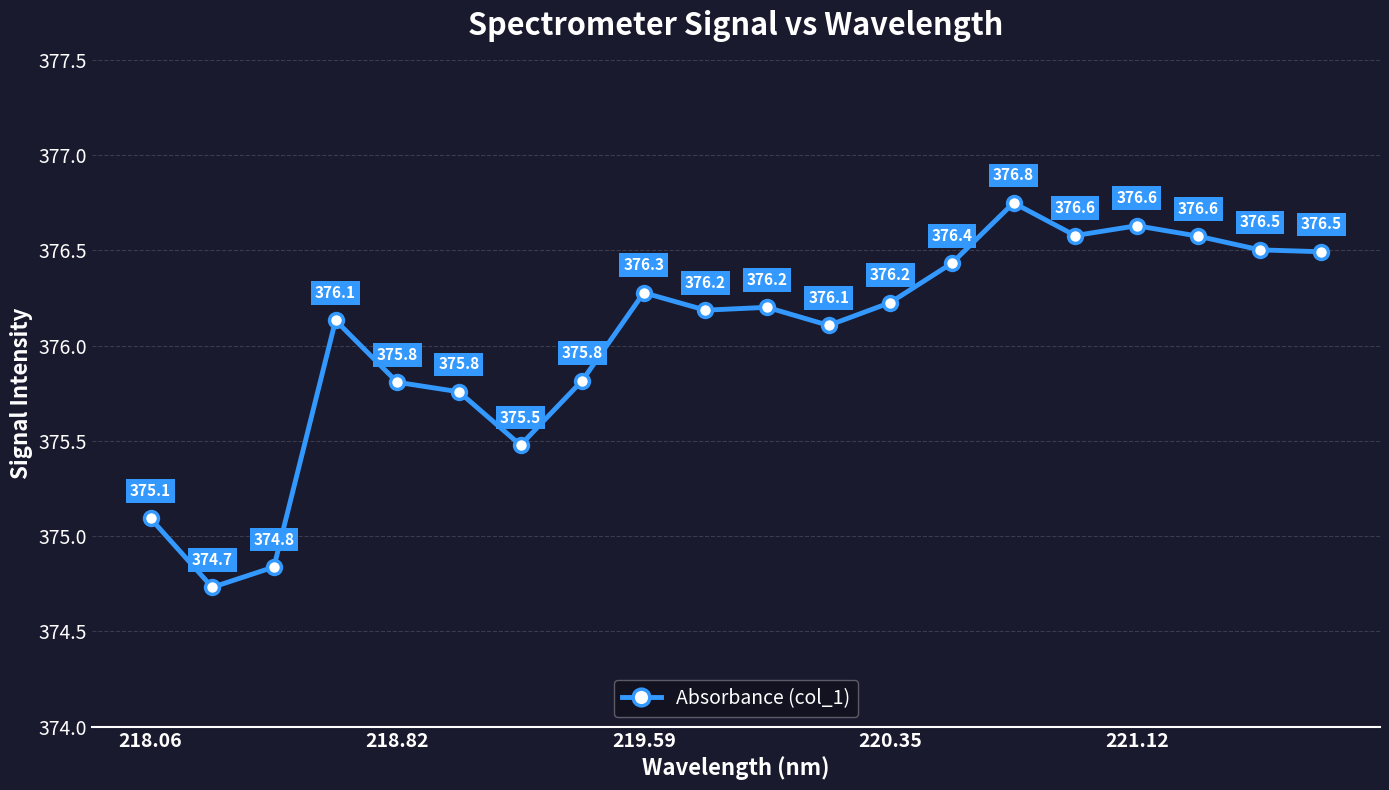

True or false: there are more than 1 points higher than both neighbors.

True